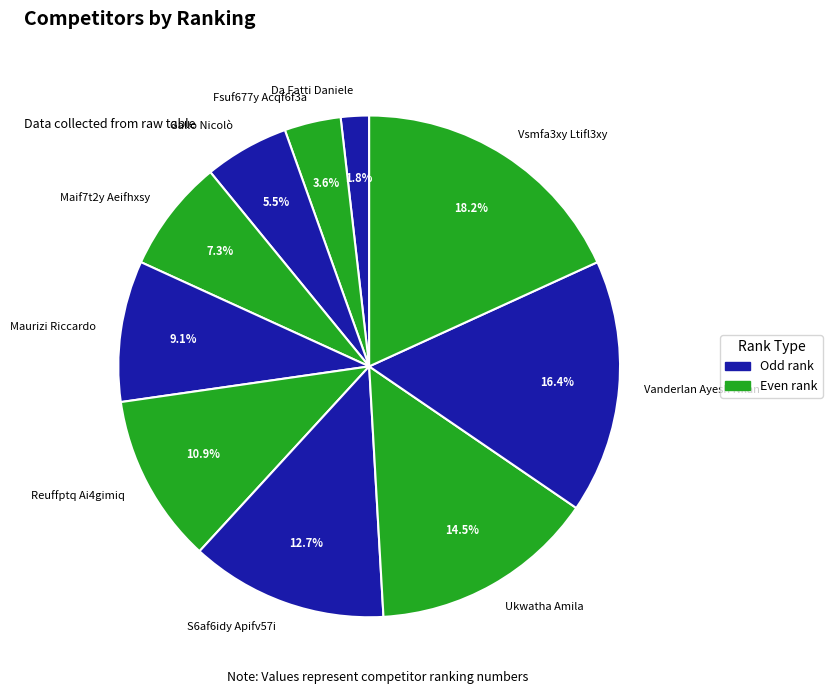

What percentage is the S6af6idy Apifv57i slice, to the nearest percent?

13%